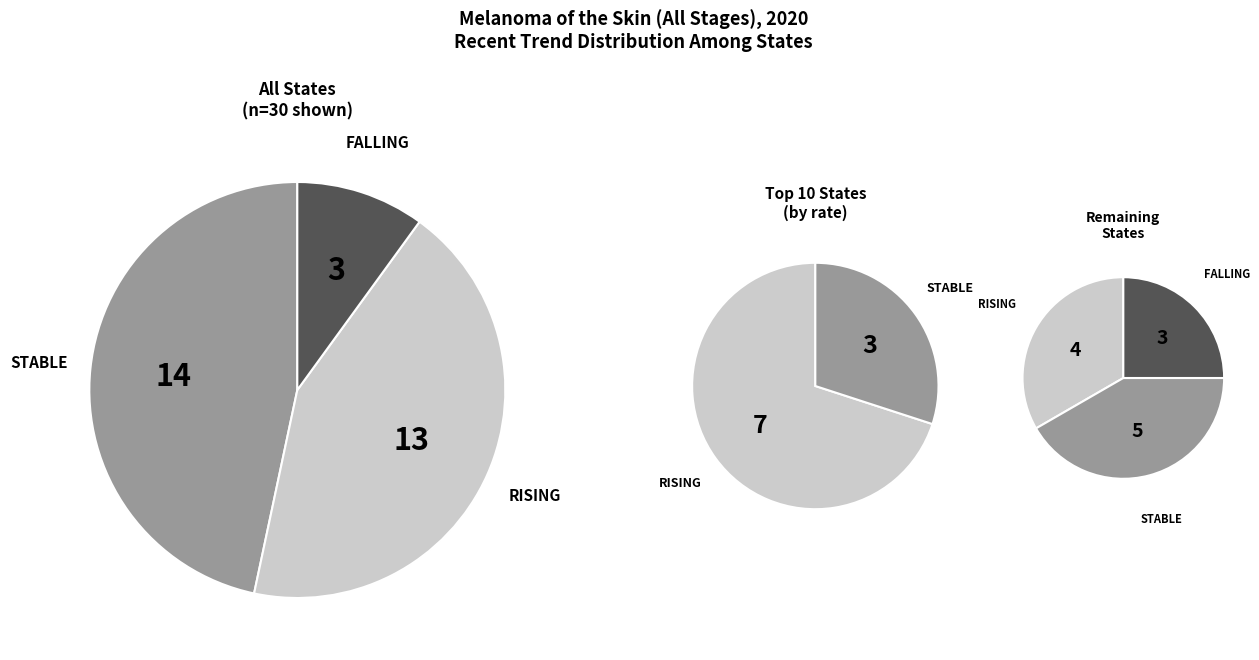

What percentage do 1 and 4 together represent?

21.6%